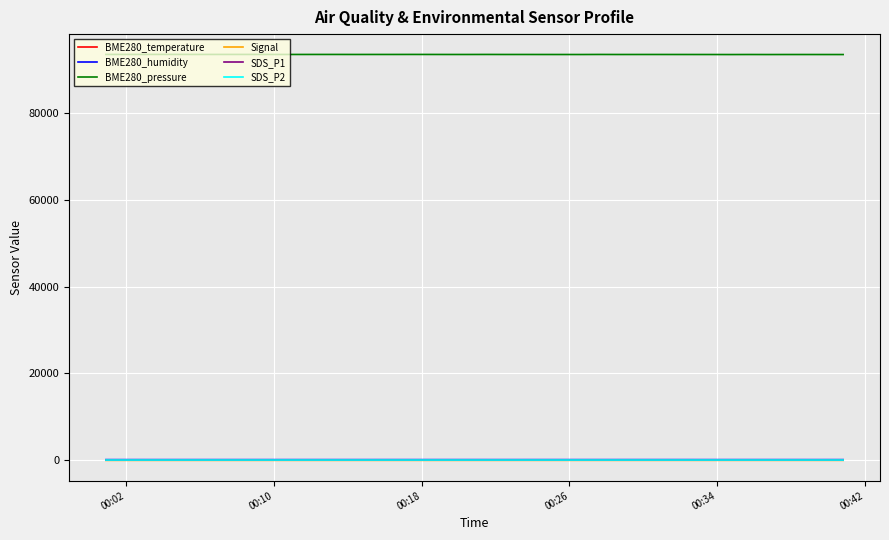

Which series has the largest total across all categories?

BME280_pressure